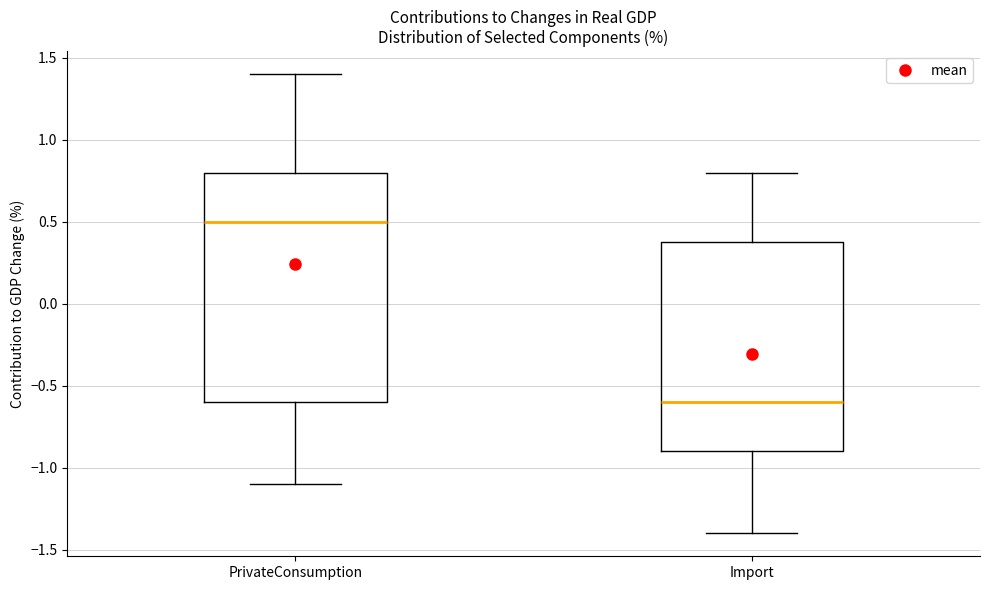

Where does the lower whisker of the box for Import end on the y-axis? The values are not printed on the chart, so give them approximately, as read against the axis.

-1.4